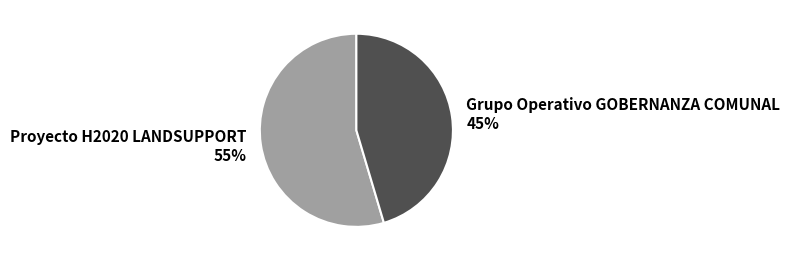

Does Proyecto H2020 LANDSUPPORT account for over 50% of the chart?

Yes